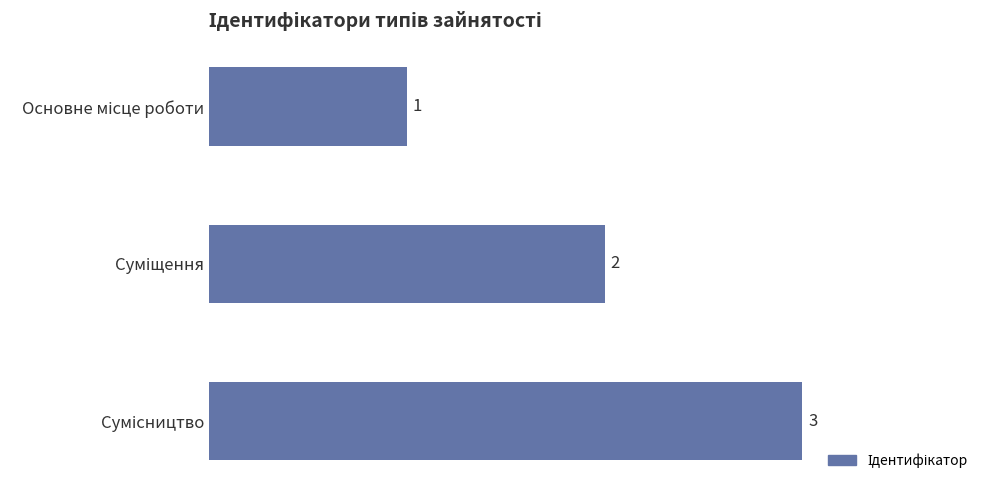

What is the value of the 3rd bar from the top?

3